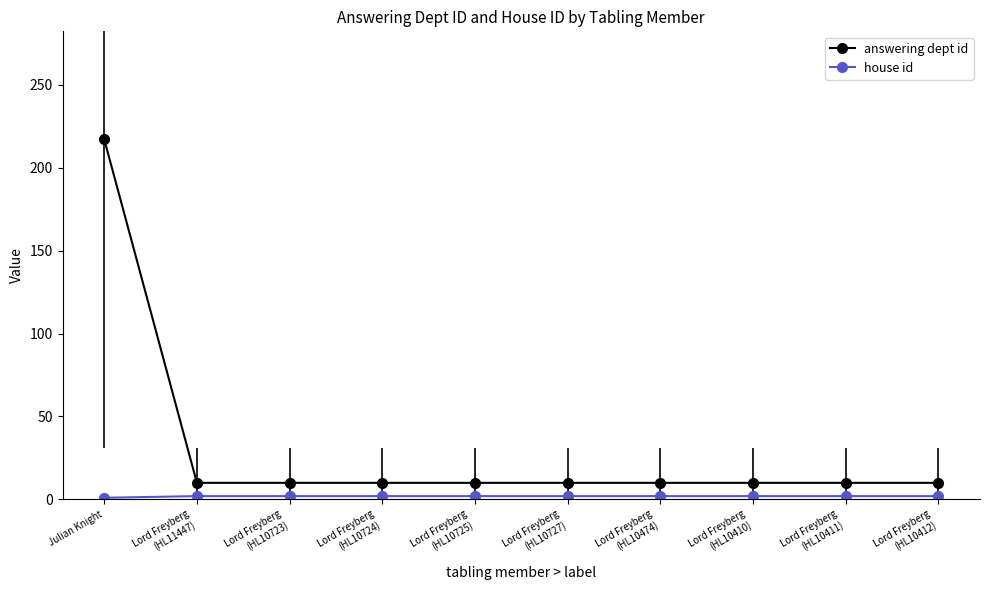

Does the chart have visible grid lines?

No